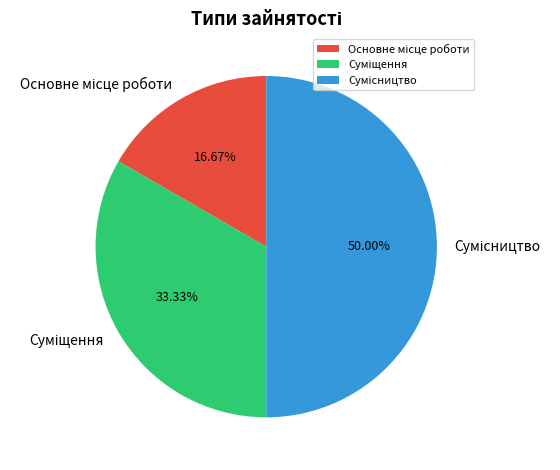

How many slices are in this pie chart?

3